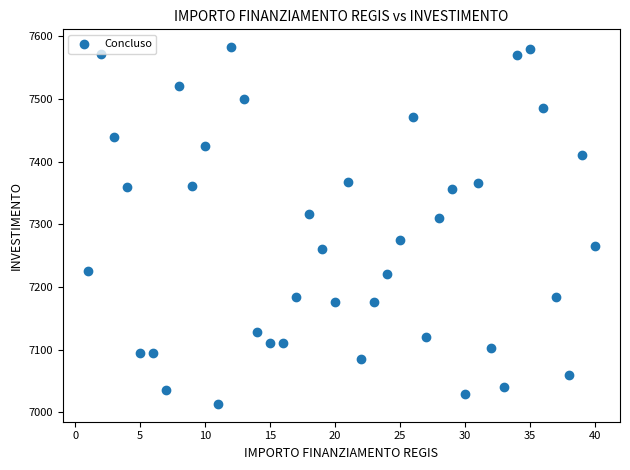

What is the range of X values (max minus min)?

39.0